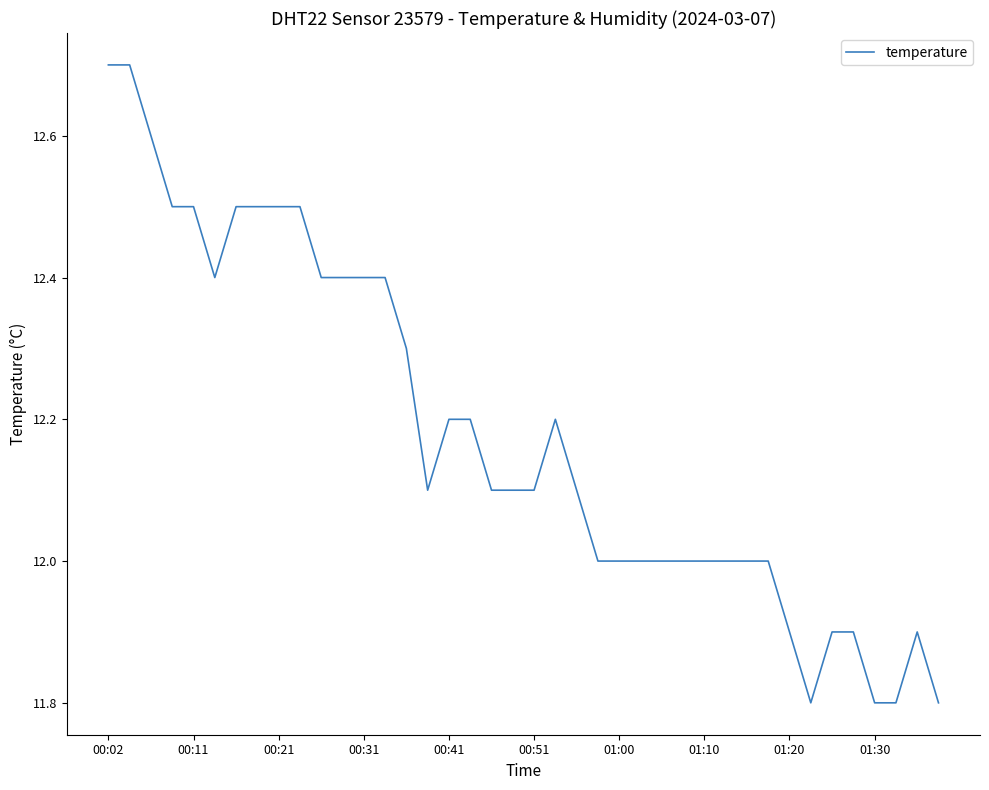

True or false: there are more than 0 points higher than both neighbors.

True